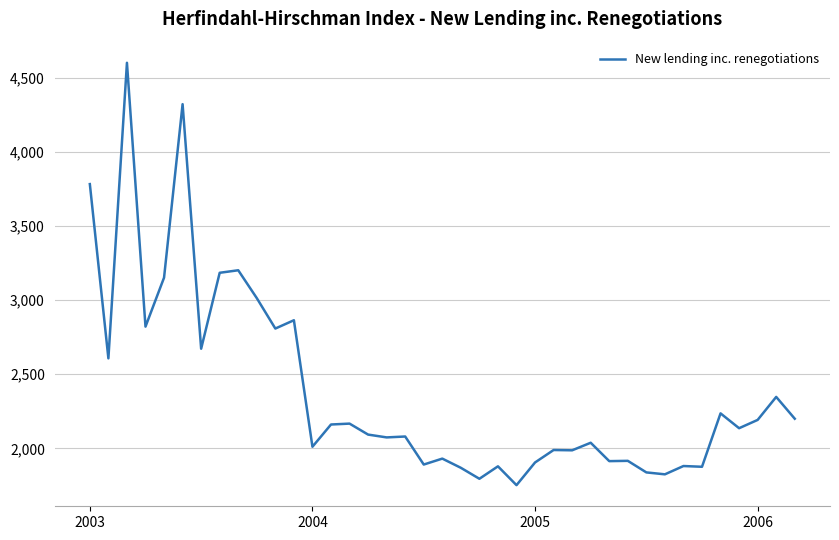

How many lines are shown in the chart?

1